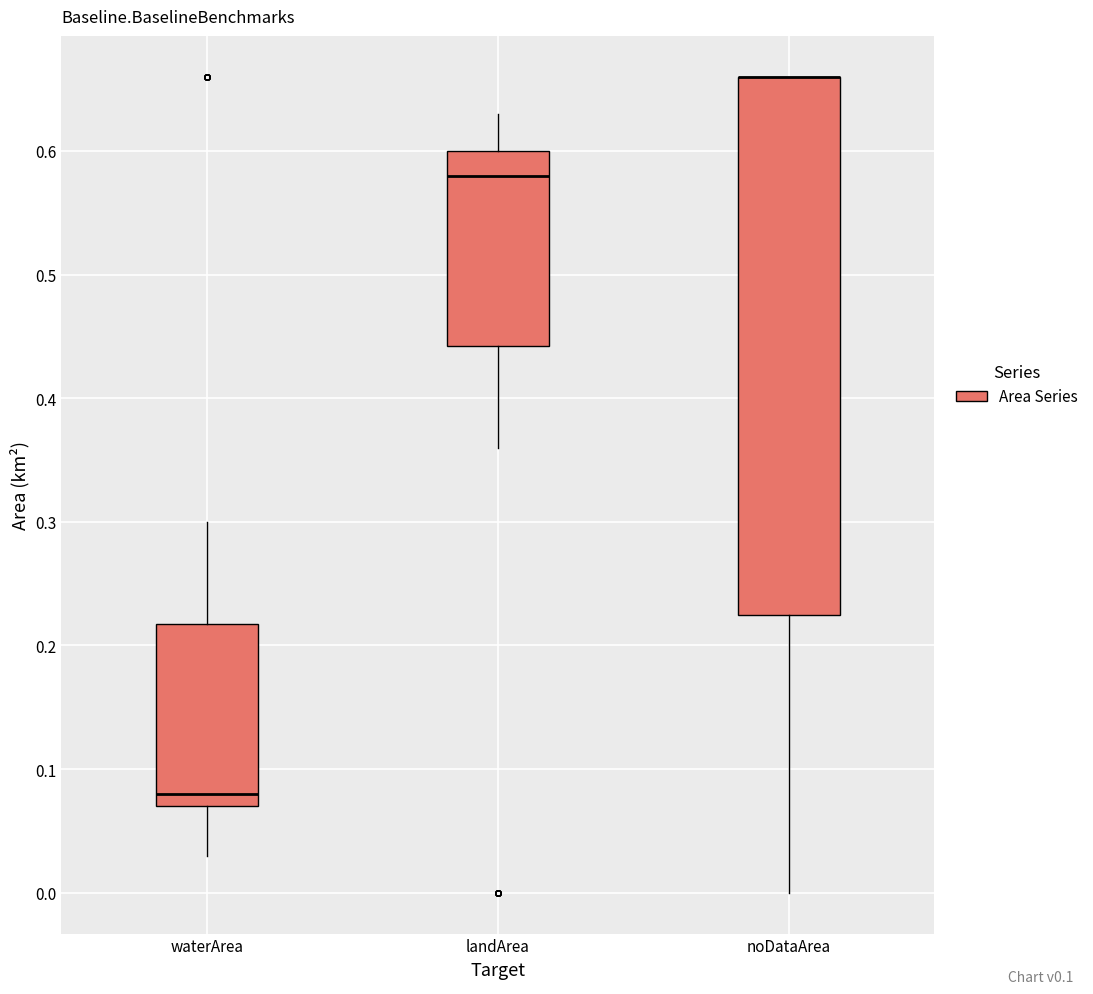

Comparing the boxes themselves (not the whiskers), which one is the tallest?

noDataArea